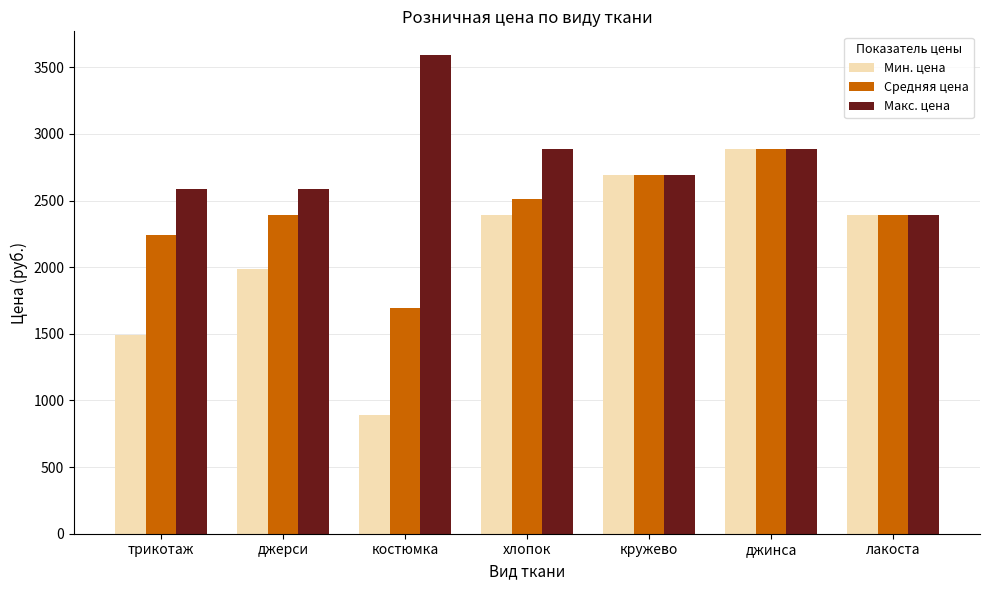

What is the approximate value of Макс. цена at костюмка, to the nearest 50?

3600